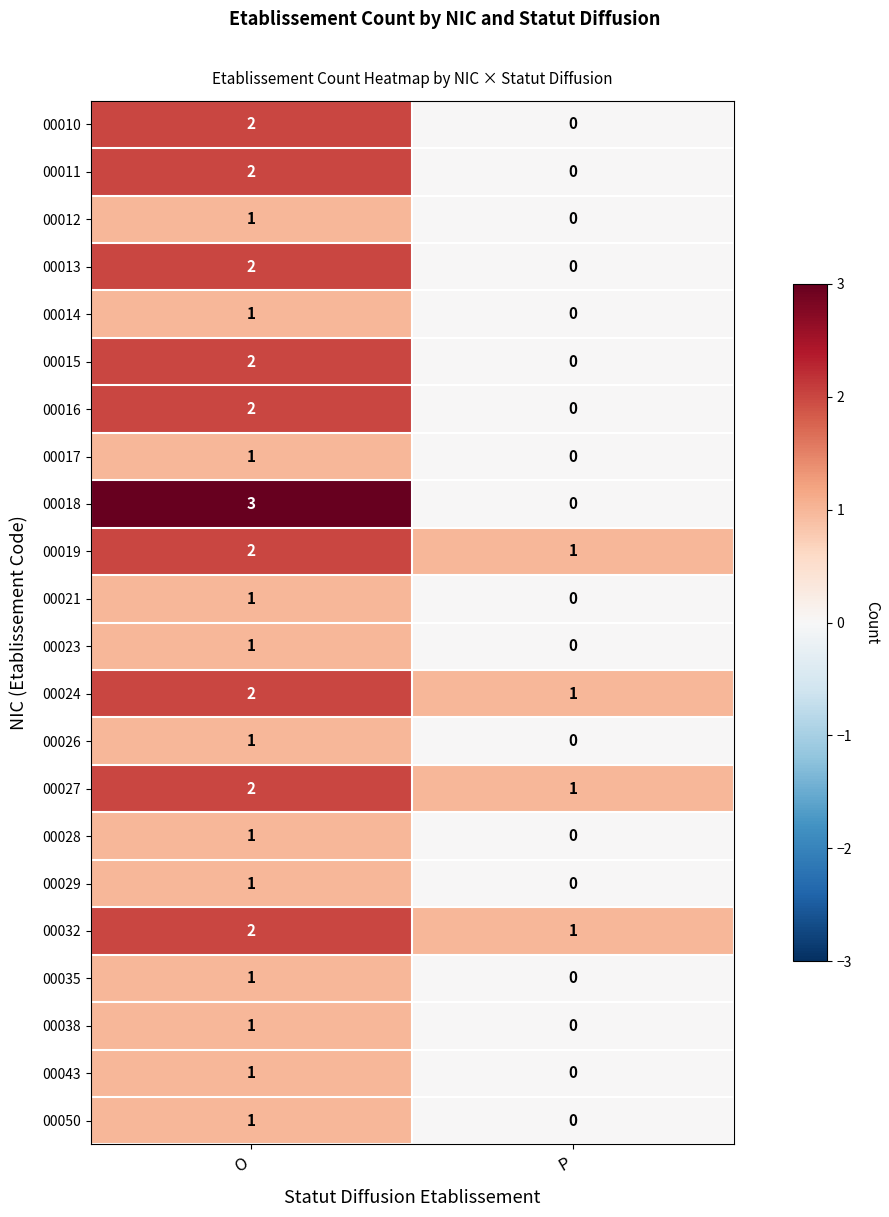

At which label is 00032 closest to 1?

P